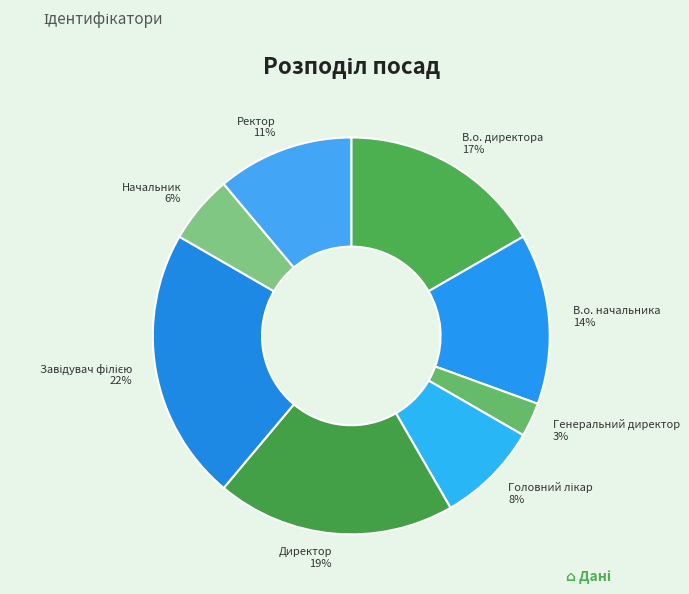

Does В.о. начальника 14% account for over 50% of the chart?

No